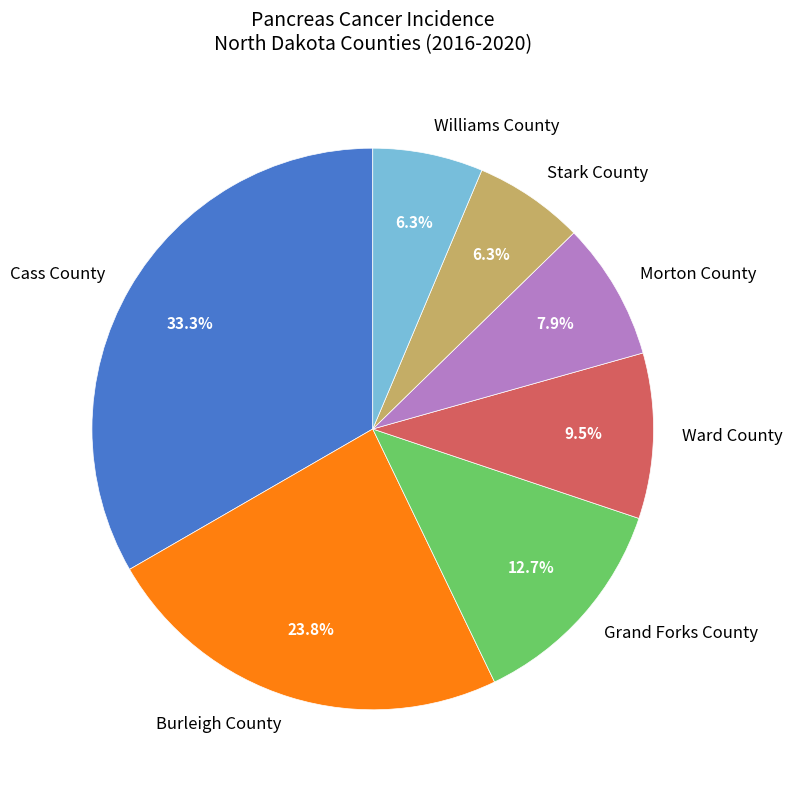

To the nearest percent, what portion does Morton County represent?

8%